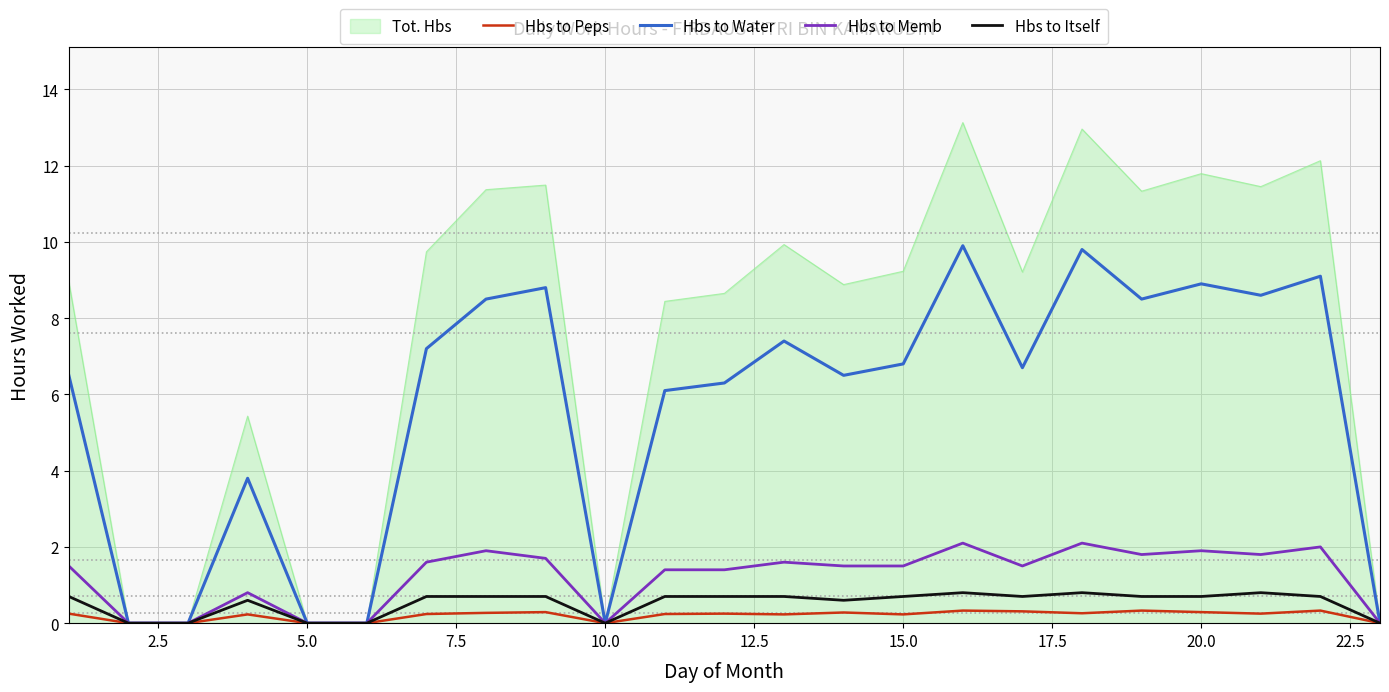

What is the average value of the Hbs to Water series?

5.6